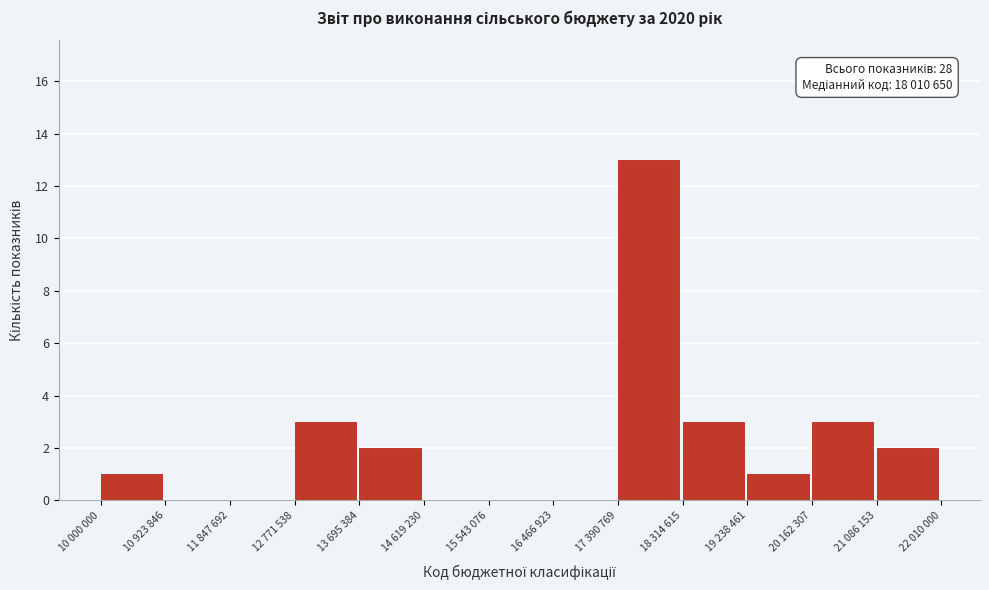

Reading left to right, transcribe all the data shown in this chart.

10 000 000=1	10 923 846=0	11 847 692=0	12 771 538=3	13 695 384=2	14 619 230=0	15 543 076=0	16 466 923=0	17 390 769=13	18 314 615=3	19 238 461=1	20 162 307=3	21 086 153=2